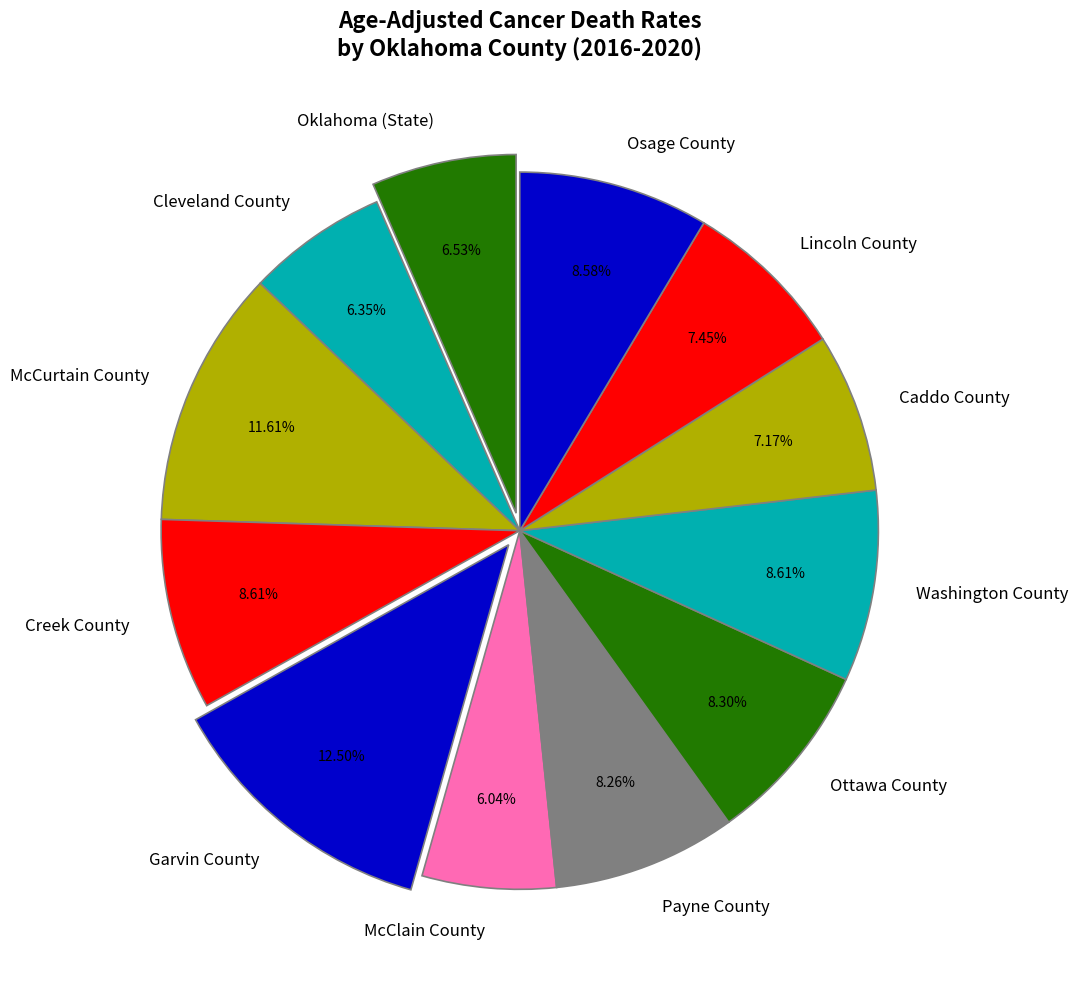

How much of the chart is everything except Caddo County?

92.8%